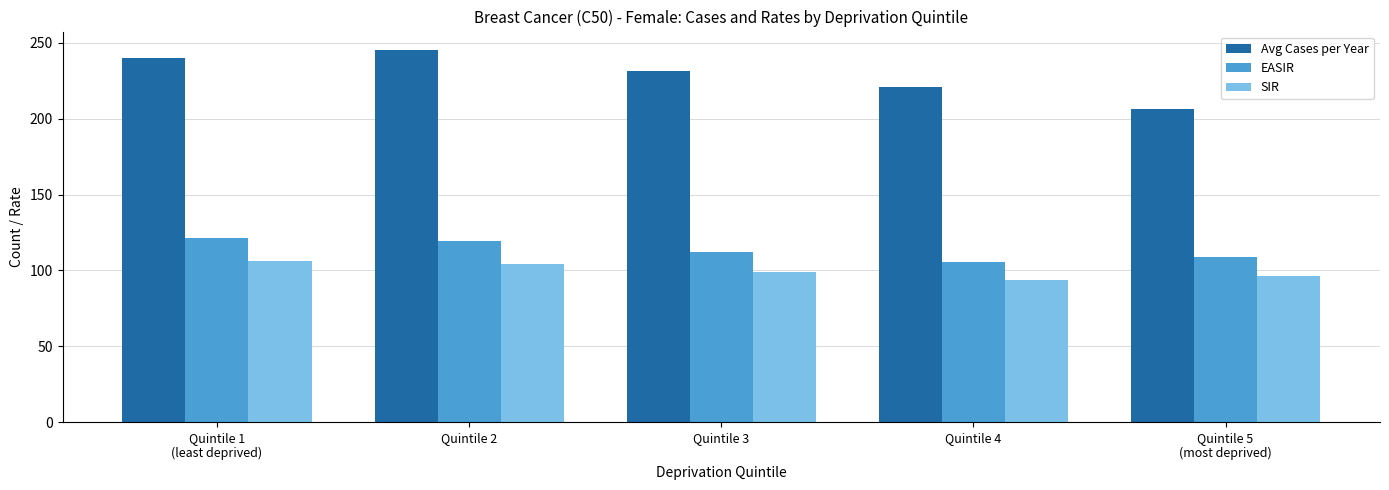

What is the total value across all series at Quintile 1
(least deprived)?

467.8